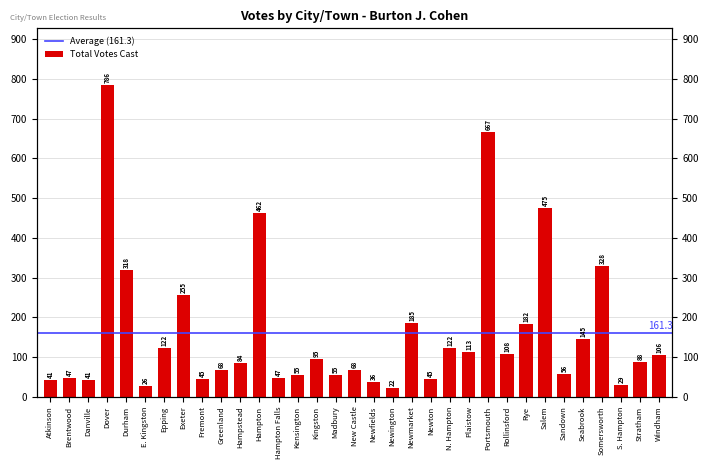

What is the change in value from Epping to New Castle?

-54